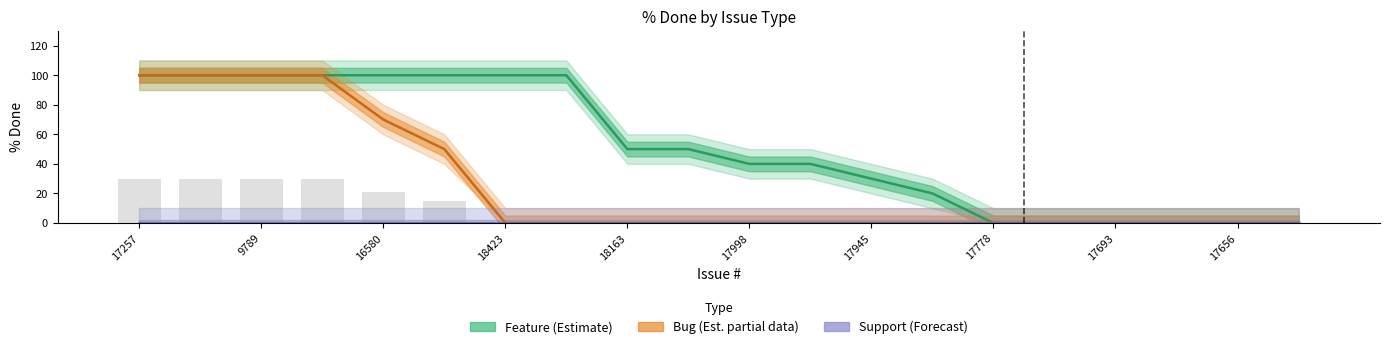

Reading right to left, list all the values displayed in this chart.

Feature (Estimate): 0	0	0	0	0	0	20	30	40	40	50	50	100	100	100	100	100	100	100	100
Bug (Estimate based on partial data): 0	0	0	0	0	0	0	0	0	0	0	0	0	0	50	70	100	100	100	100
Support (Forecast): 0	0	0	0	0	0	0	0	0	0	0	0	0	0	0	0	0	0	0	0